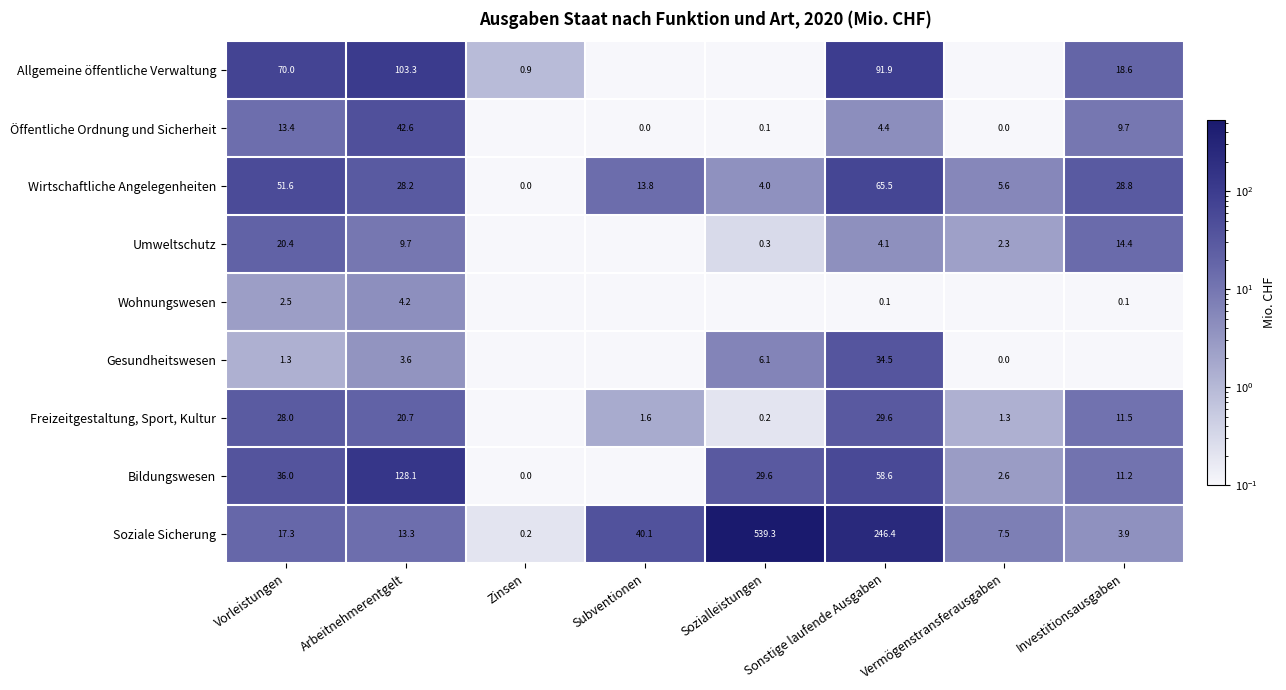

The Umweltschutz series shows 14.9 at Arbeitnehmerentgelt. True or false?

False